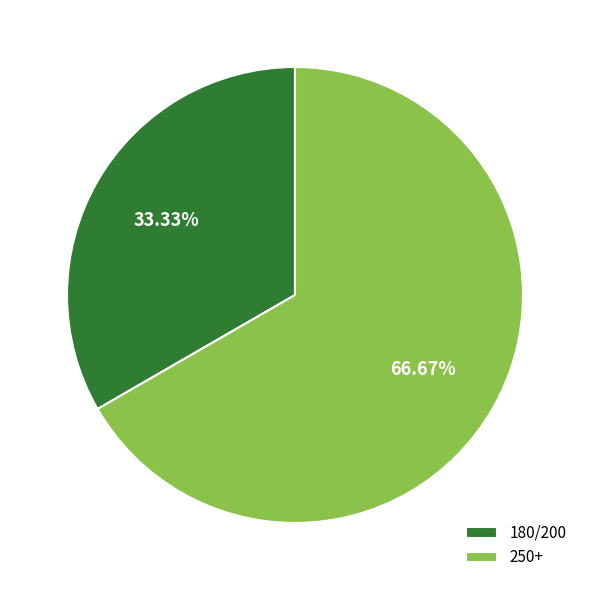

Rank the categories by value from highest to lowest.

250+, 180/200